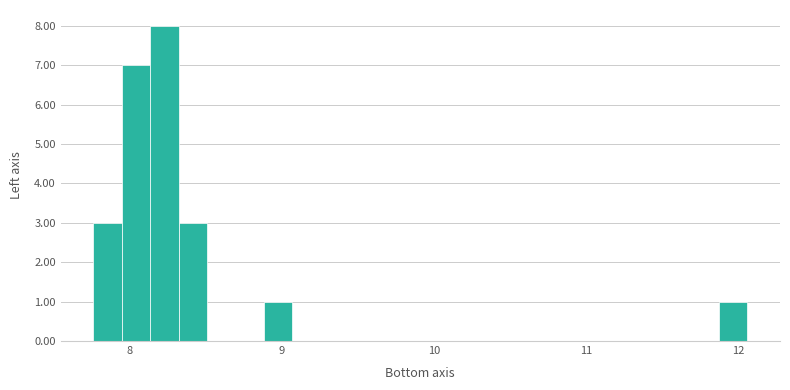

Around what value on the x-axis is the tallest bar? Give the approximate position of its centre, as read against the axis.

8.2